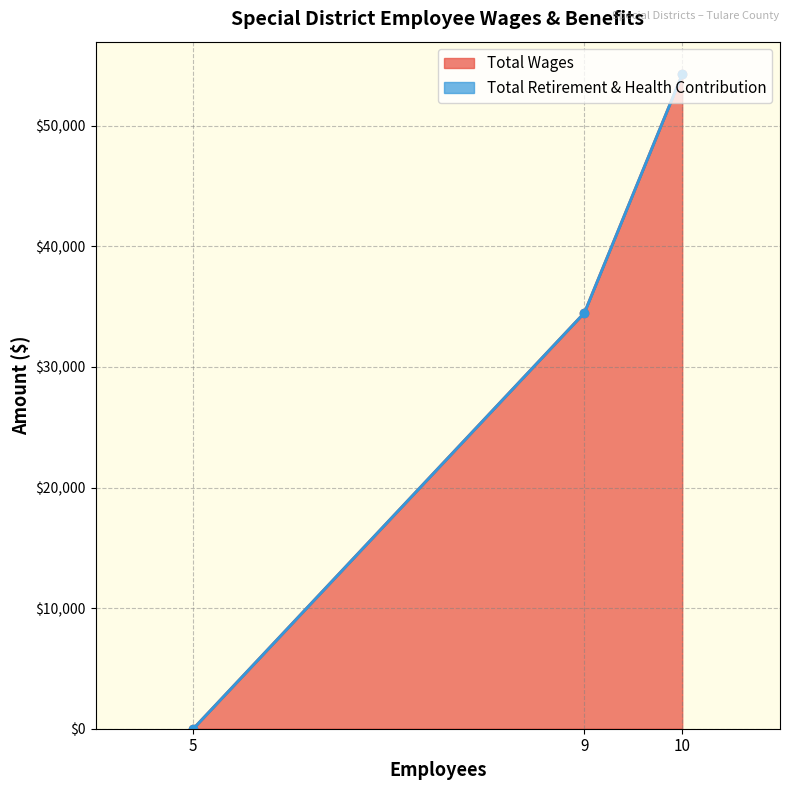

What is the spread (max minus min) of values at 9?

34487